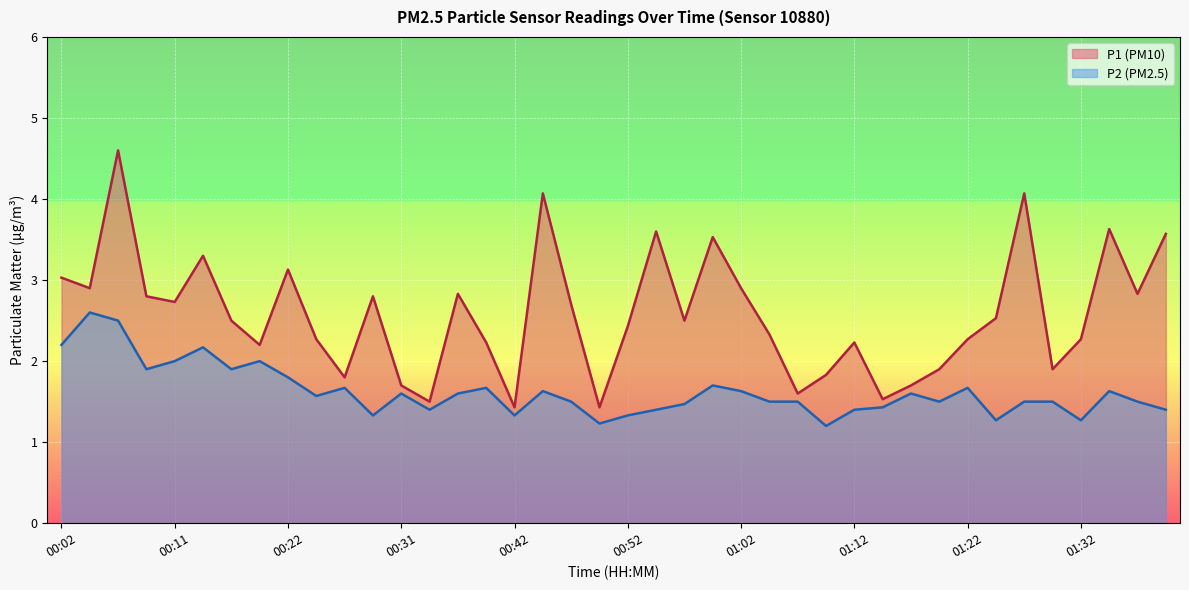

True or false: P1 has a value of 2.1 at 00:49.

False